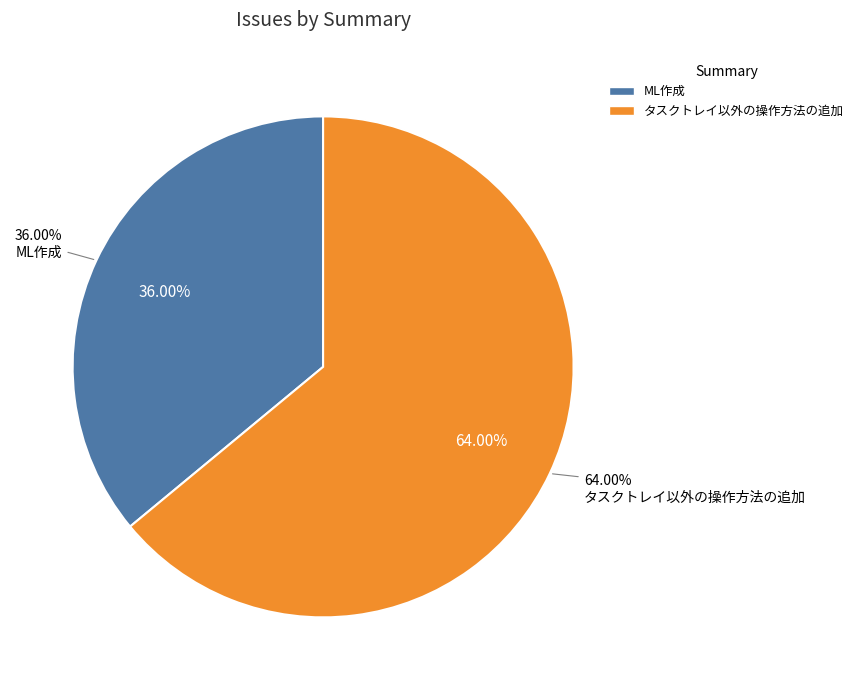

How many segments does this pie chart have?

2